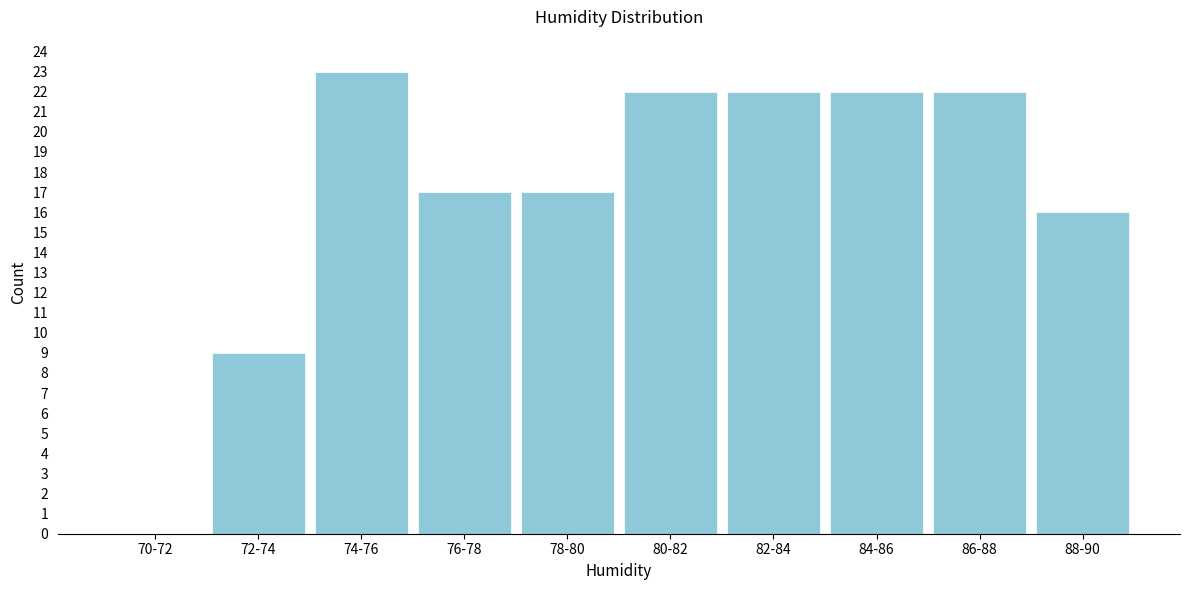

Reading left to right, what are all the values shown in this chart?

70-72=0	72-74=9	74-76=23	76-78=17	78-80=17	80-82=22	82-84=22	84-86=22	86-88=22	88-90=16